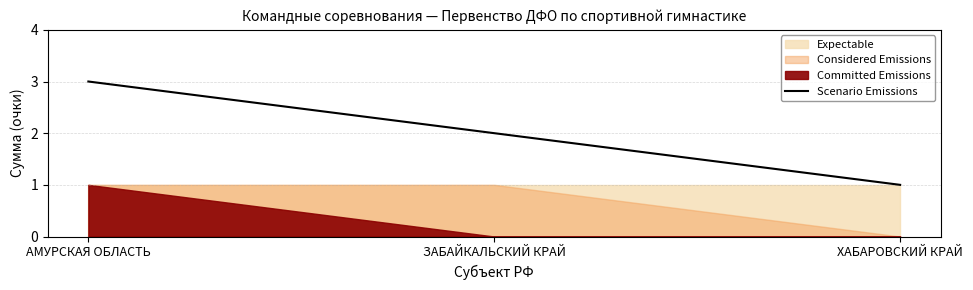

What is the label of the 1st point from the left?

АМУРСКАЯ ОБЛАСТЬ